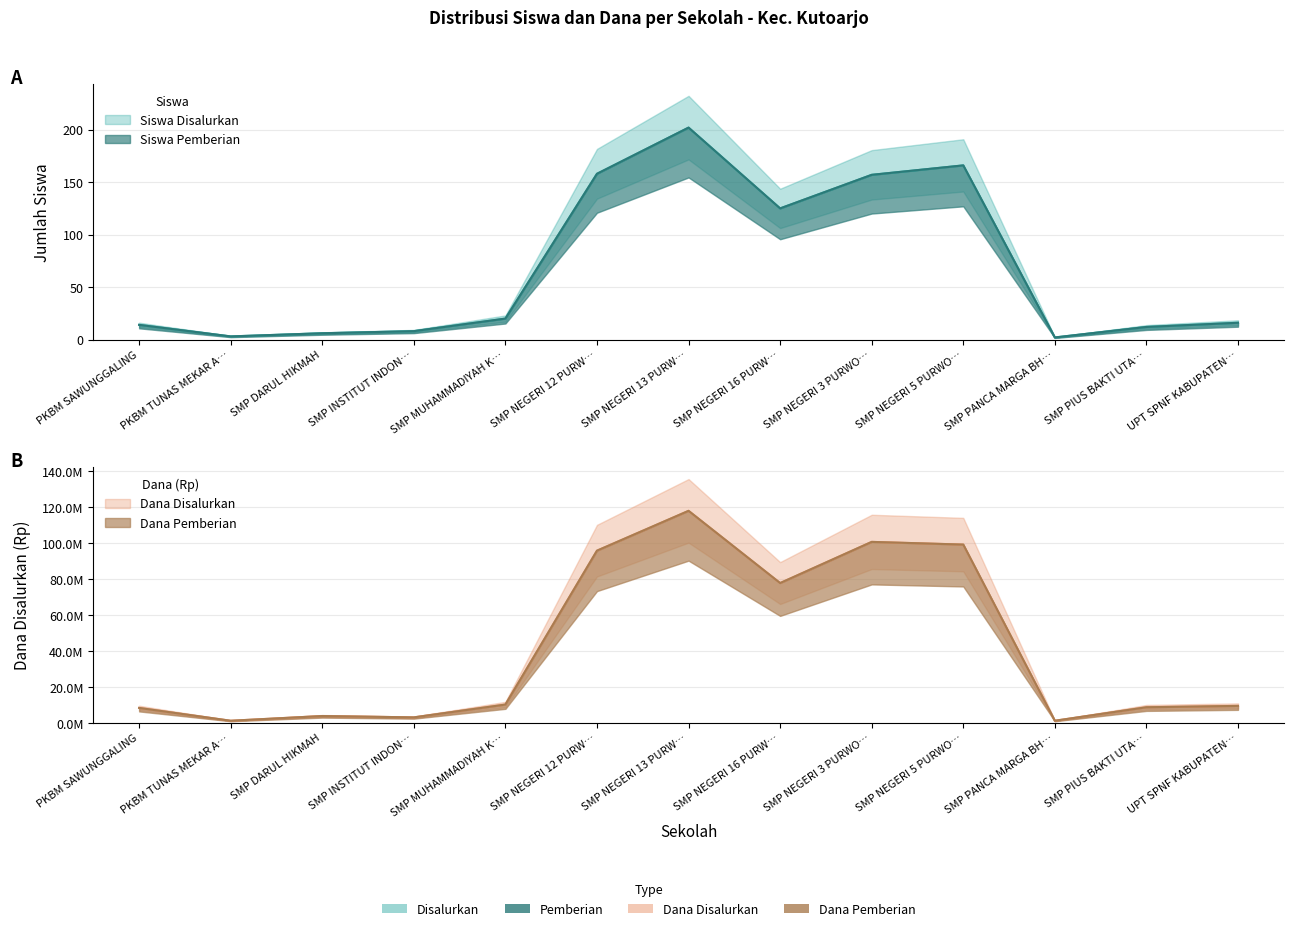

Between SMP NEGERI 12 PURW… and SMP NEGERI 16 PURW…, which series saw the biggest shift?

Dana Disalurkan